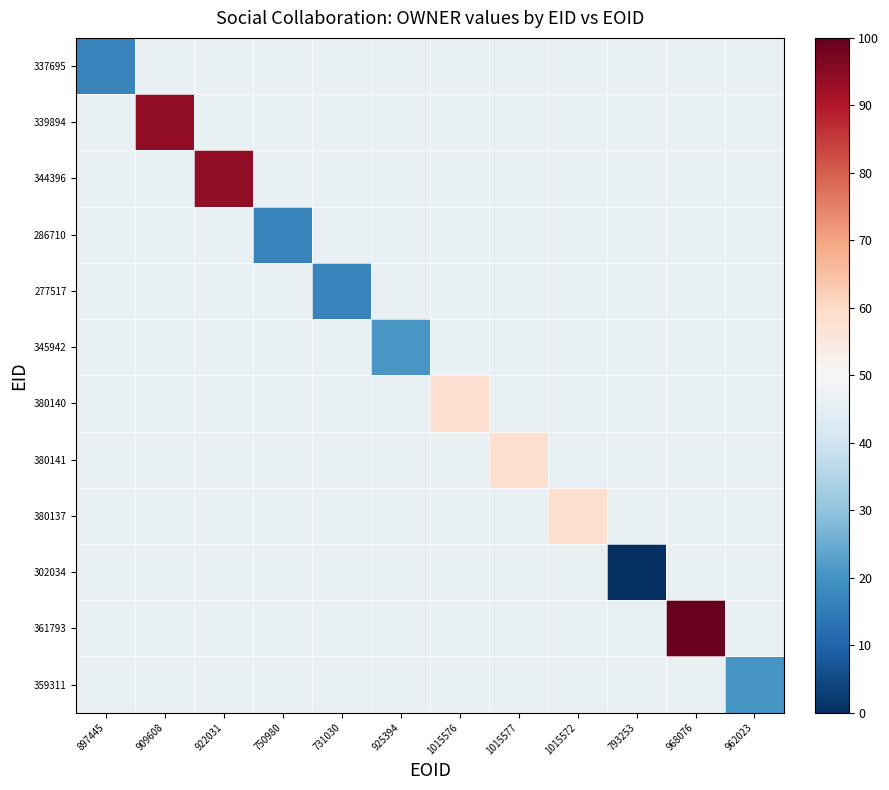

Reading right to left, transcribe all the data shown in this chart.

337695: 962023=46.3	968076=46.3	793253=46.3	1015572=46.3	1015577=46.3	1015576=46.3	925394=46.3	731030=46.3	750980=46.3	922031=46.3	909608=46.3	897445=16.6
339894: 962023=46.3	968076=46.3	793253=46.3	1015572=46.3	1015577=46.3	1015576=46.3	925394=46.3	731030=46.3	750980=46.3	922031=46.3	909608=94.2	897445=46.3
344396: 962023=46.3	968076=46.3	793253=46.3	1015572=46.3	1015577=46.3	1015576=46.3	925394=46.3	731030=46.3	750980=46.3	922031=94.2	909608=46.3	897445=46.3
286710: 962023=46.3	968076=46.3	793253=46.3	1015572=46.3	1015577=46.3	1015576=46.3	925394=46.3	731030=46.3	750980=16.7	922031=46.3	909608=46.3	897445=46.3
277517: 962023=46.3	968076=46.3	793253=46.3	1015572=46.3	1015577=46.3	1015576=46.3	925394=46.3	731030=16.7	750980=46.3	922031=46.3	909608=46.3	897445=46.3
345942: 962023=46.3	968076=46.3	793253=46.3	1015572=46.3	1015577=46.3	1015576=46.3	925394=21.1	731030=46.3	750980=46.3	922031=46.3	909608=46.3	897445=46.3
380140: 962023=46.3	968076=46.3	793253=46.3	1015572=46.3	1015577=46.3	1015576=58.5	925394=46.3	731030=46.3	750980=46.3	922031=46.3	909608=46.3	897445=46.3
380141: 962023=46.3	968076=46.3	793253=46.3	1015572=46.3	1015577=58.5	1015576=46.3	925394=46.3	731030=46.3	750980=46.3	922031=46.3	909608=46.3	897445=46.3
380137: 962023=46.3	968076=46.3	793253=46.3	1015572=58.5	1015577=46.3	1015576=46.3	925394=46.3	731030=46.3	750980=46.3	922031=46.3	909608=46.3	897445=46.3
302034: 962023=46.3	968076=46.3	793253=0.0	1015572=46.3	1015577=46.3	1015576=46.3	925394=46.3	731030=46.3	750980=46.3	922031=46.3	909608=46.3	897445=46.3
361793: 962023=46.3	968076=100.0	793253=46.3	1015572=46.3	1015577=46.3	1015576=46.3	925394=46.3	731030=46.3	750980=46.3	922031=46.3	909608=46.3	897445=46.3
359311: 962023=20.7	968076=46.3	793253=46.3	1015572=46.3	1015577=46.3	1015576=46.3	925394=46.3	731030=46.3	750980=46.3	922031=46.3	909608=46.3	897445=46.3